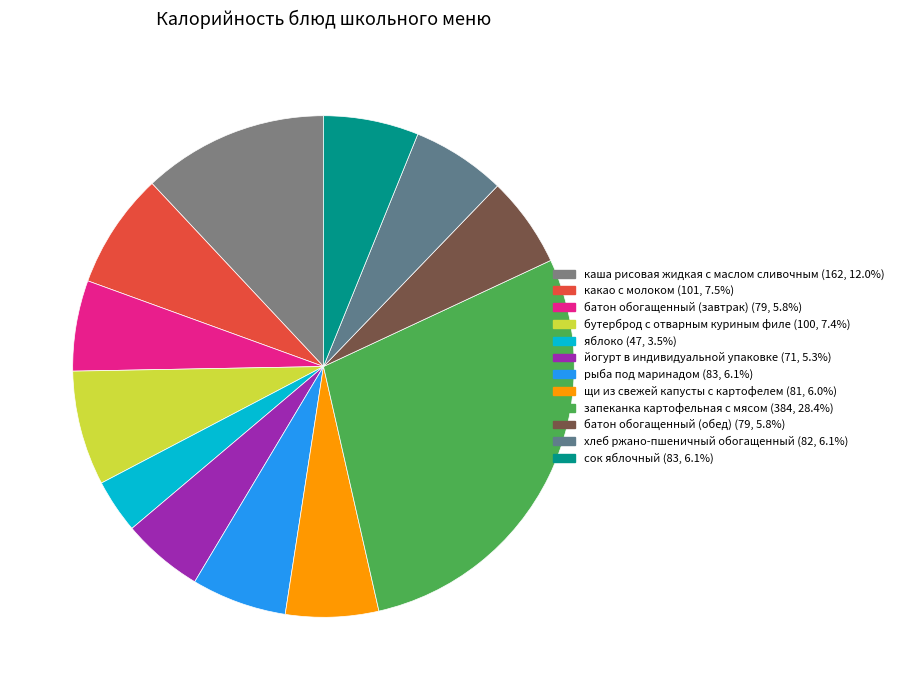

Which category has the biggest portion of the pie?

запеканка картофельная с мясом